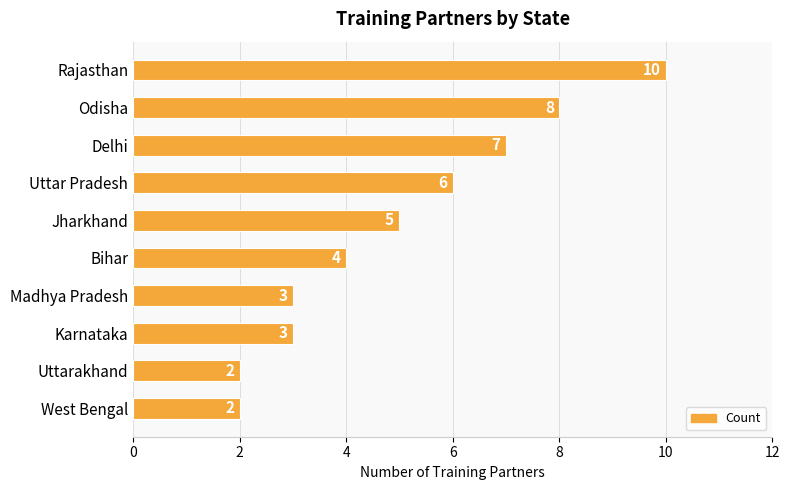

Reading top to bottom, what are all the values shown in this chart?

10	8	7	6	5	4	3	3	2	2